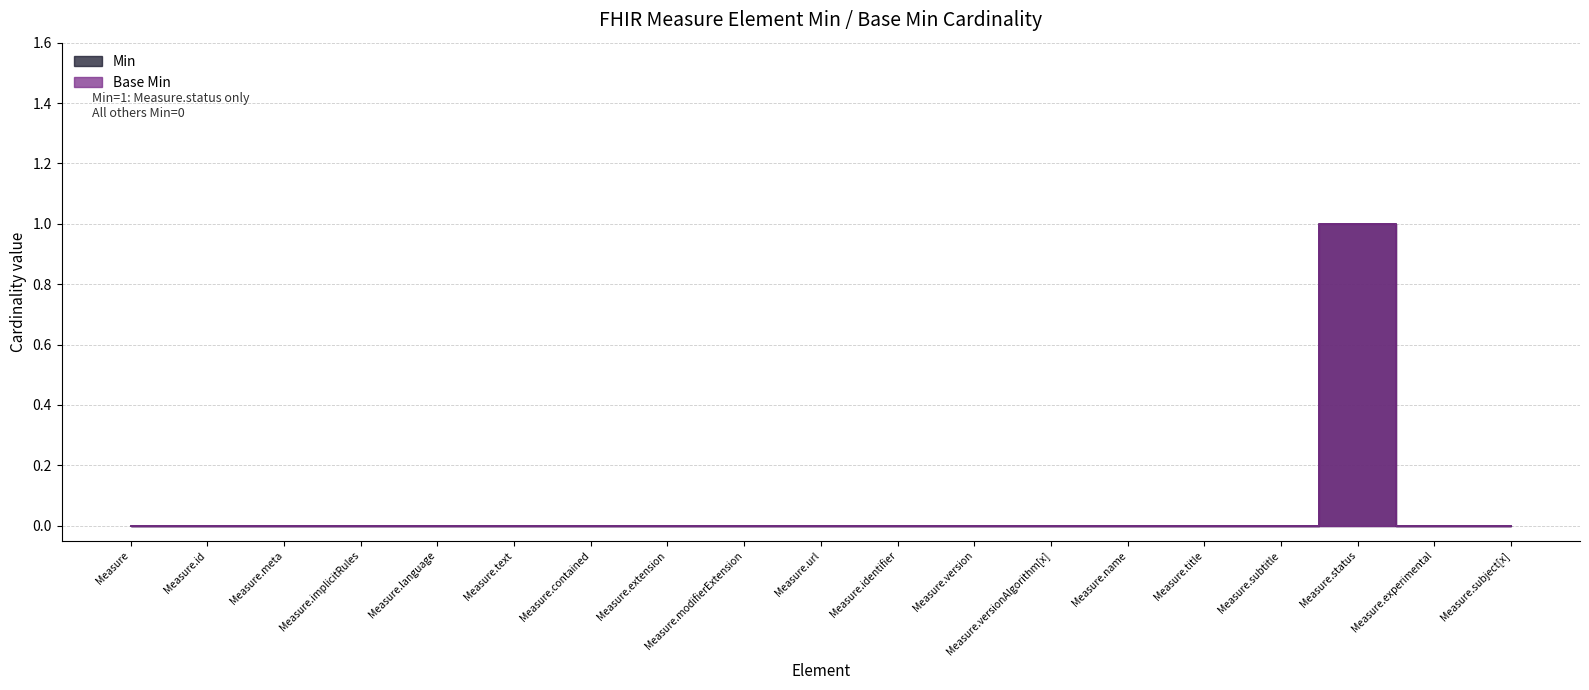

Which category has the highest value across all series?

Measure.status